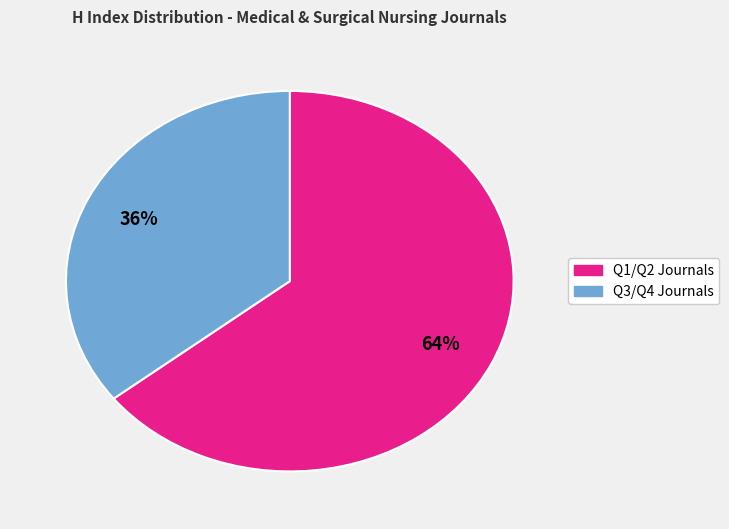

Is there any slice that represents more than half of the pie?

Yes